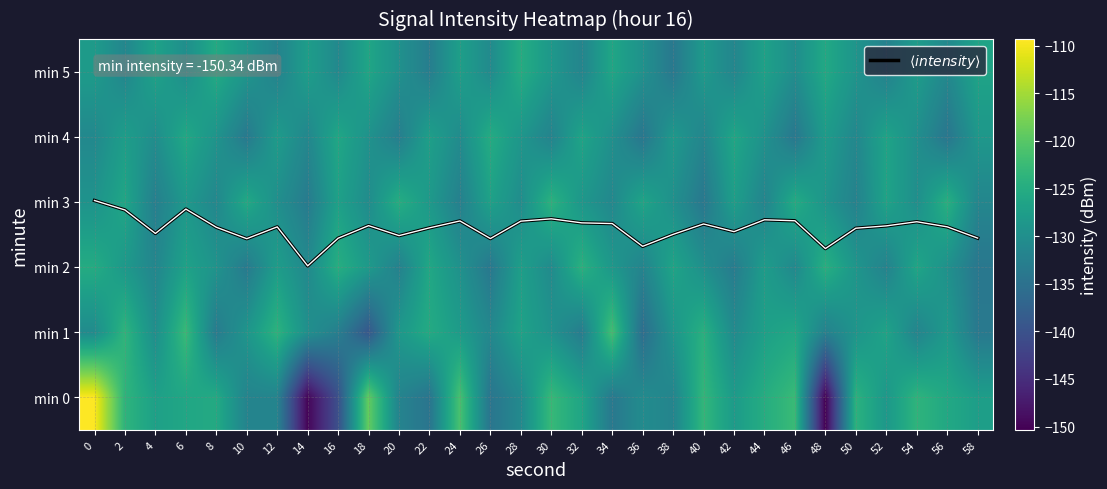

At how many categories does at least one series exceed -10?

30